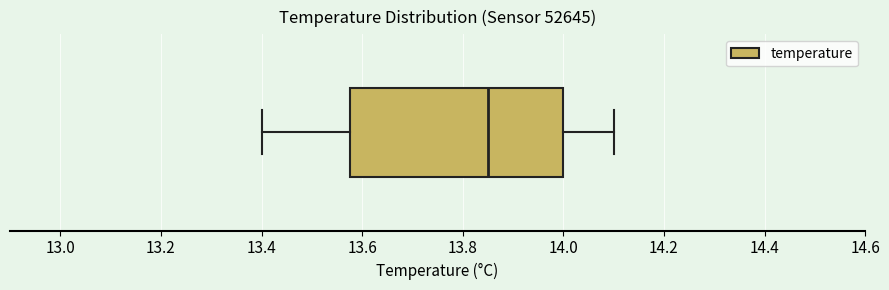

Where does the median line of the box sit on the x-axis? The values are not printed on the chart, so give them approximately, as read against the axis.

13.86